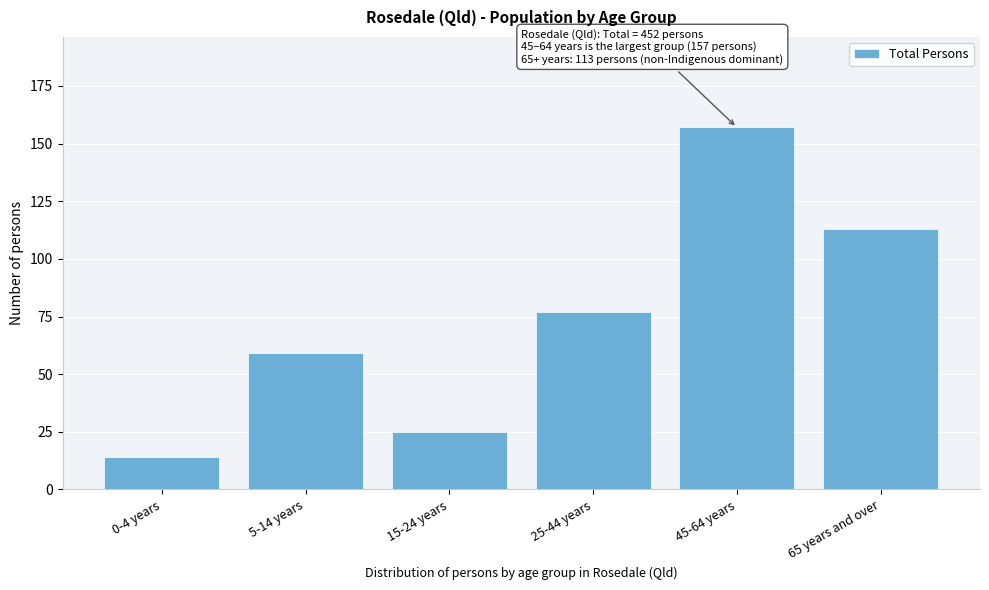

Reading left to right, extract all data points from this chart.

0-4 years=14	5-14 years=59	15-24 years=25	25-44 years=77	45-64 years=157	65 years and over=113